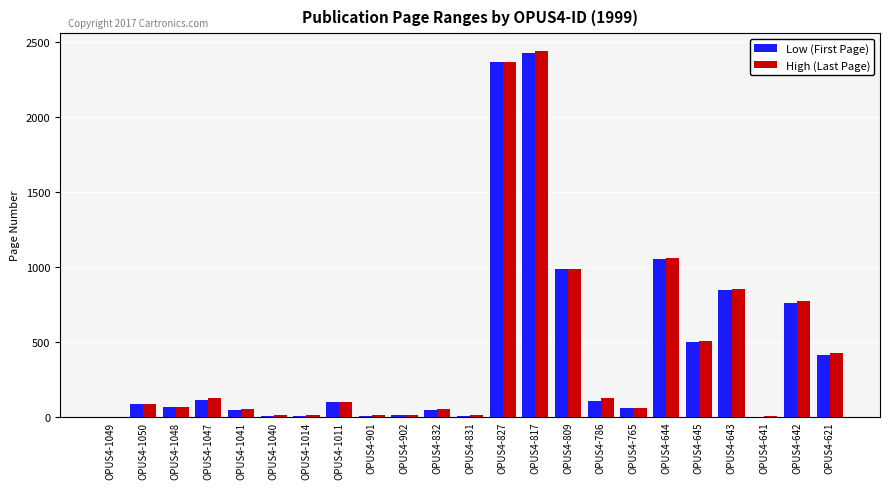

At which category is the sum across all series the highest?

OPUS4-817